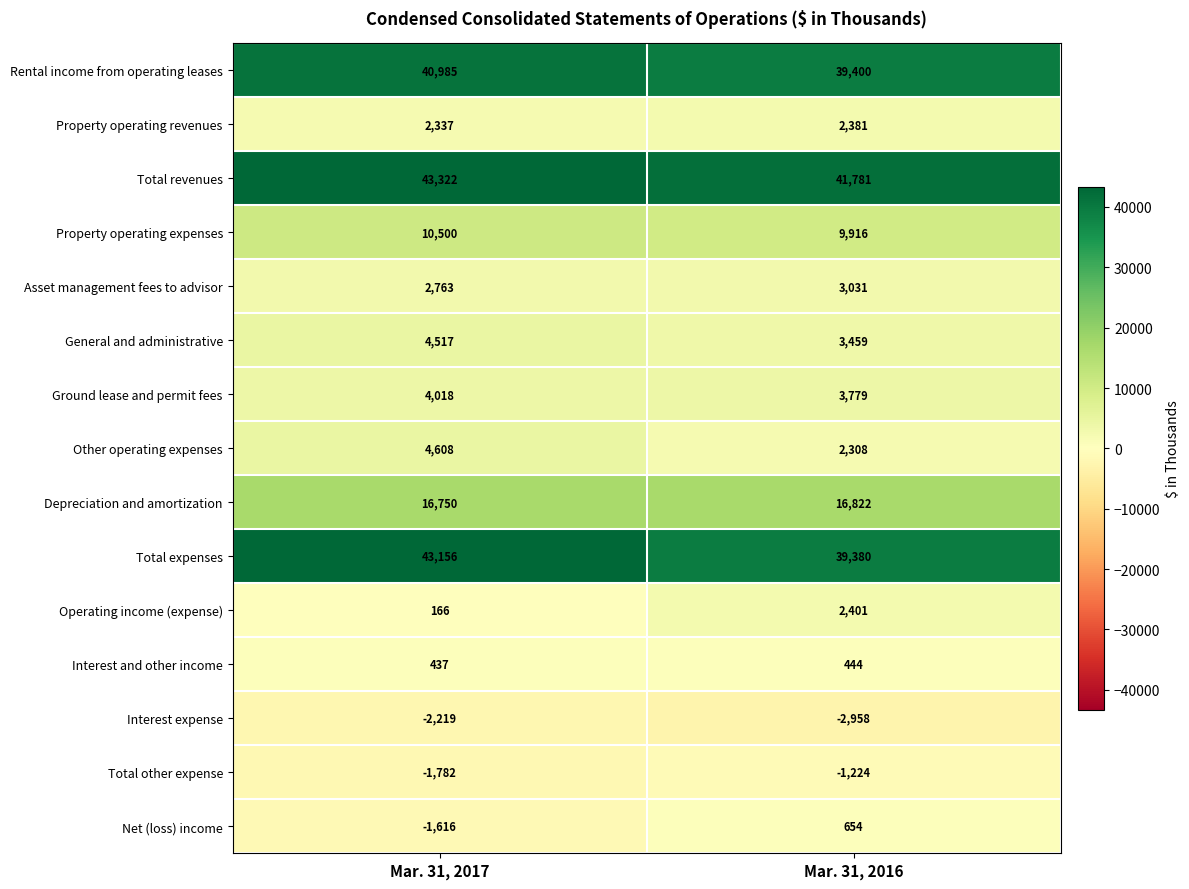

What is the greatest value displayed?

43322